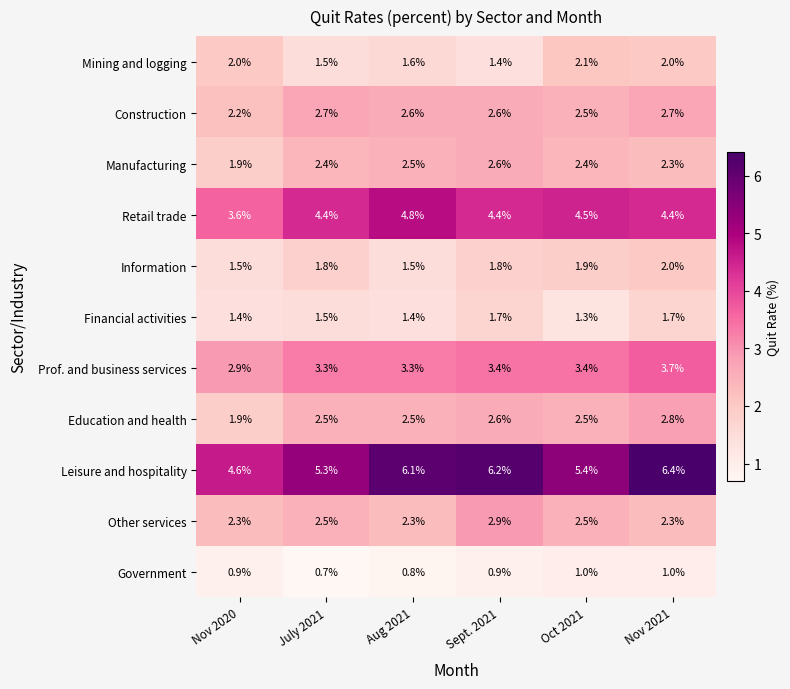

Which series changed the most between July 2021 and Nov 2021?

Leisure and hospitality